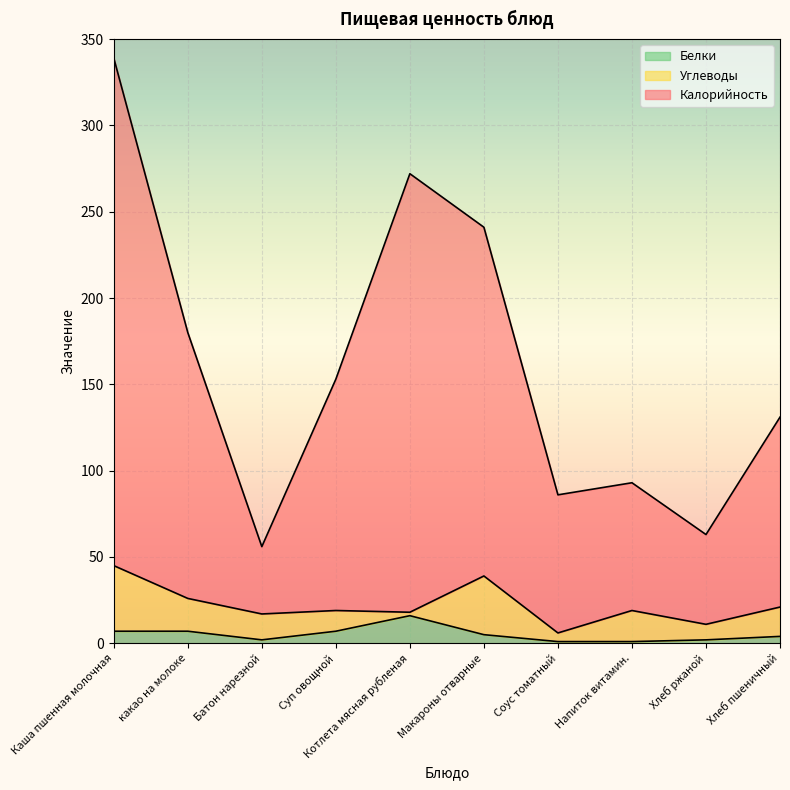

What is the label of the 8th point from the right?

Батон нарезной